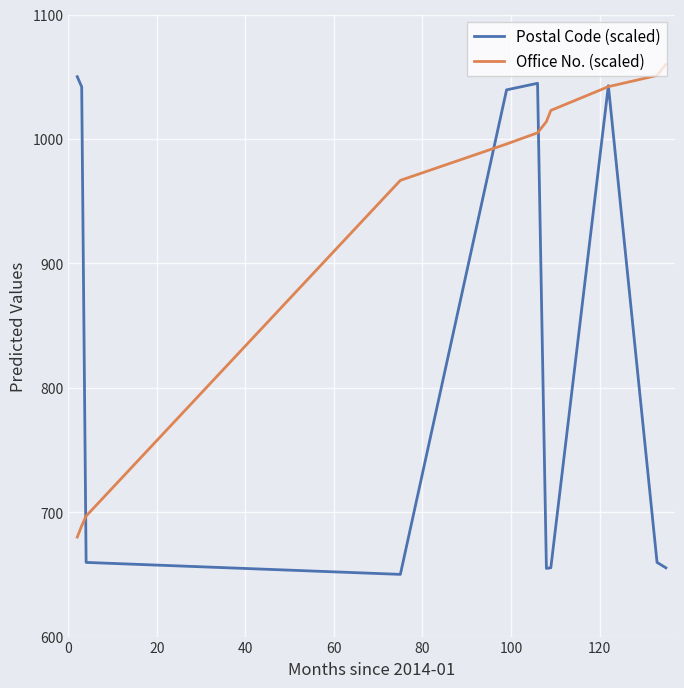

What is the sum of all Postal Code (scaled) values?

9153.4